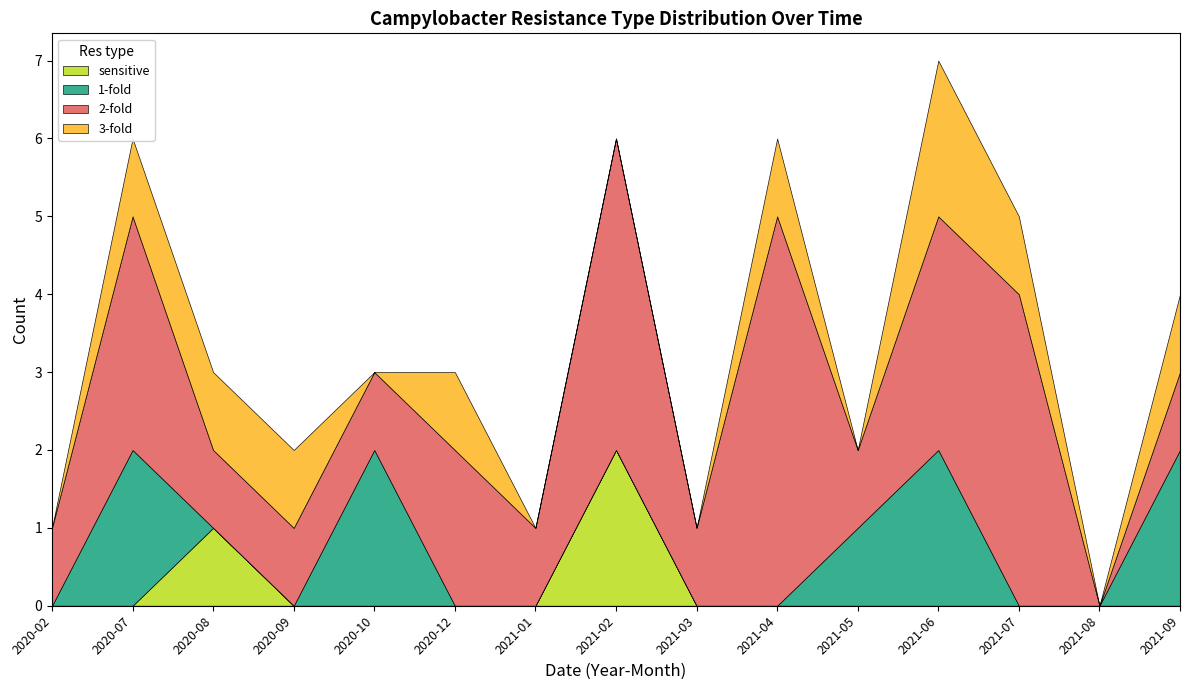

The sensitive series shows -1 at 2021-07. True or false?

False